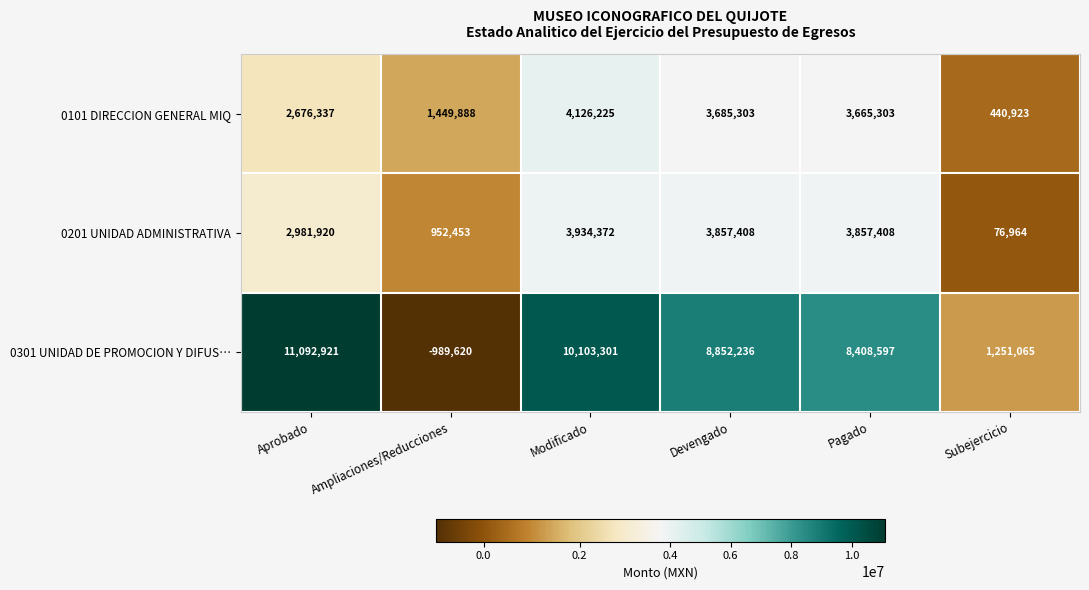

What is the approximate value of 0101 DIRECCION GENERAL MIQ at Devengado, to the nearest 10?

3685300